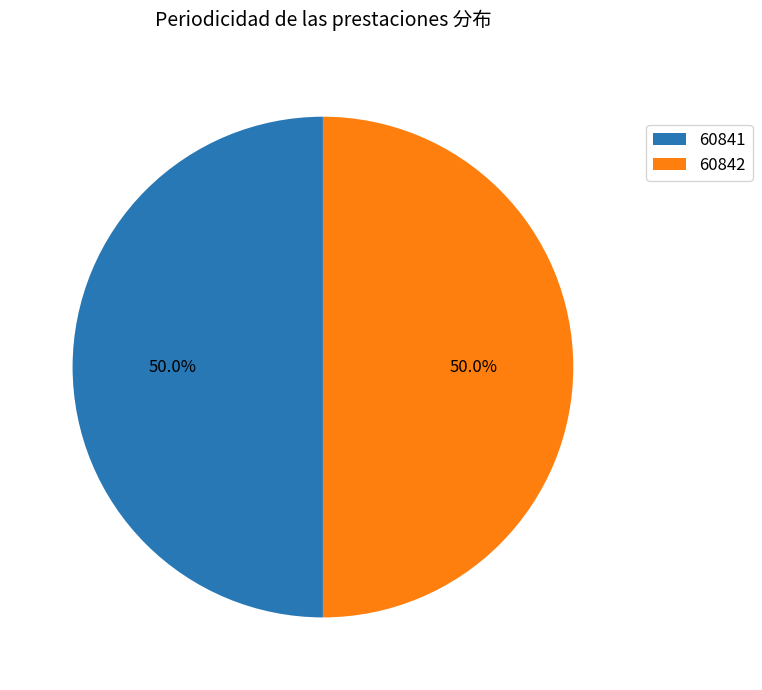

Is the sum of 60842 and 60841 greater than half?

Yes